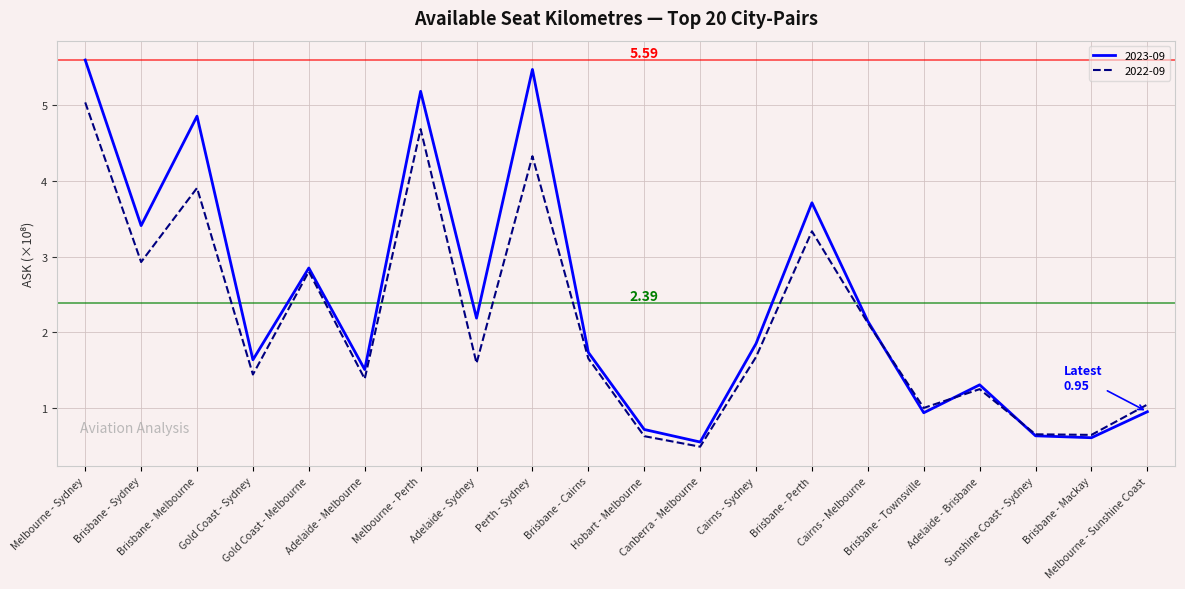

At which category does 2022-09 reach its first local peak?

Brisbane - Melbourne